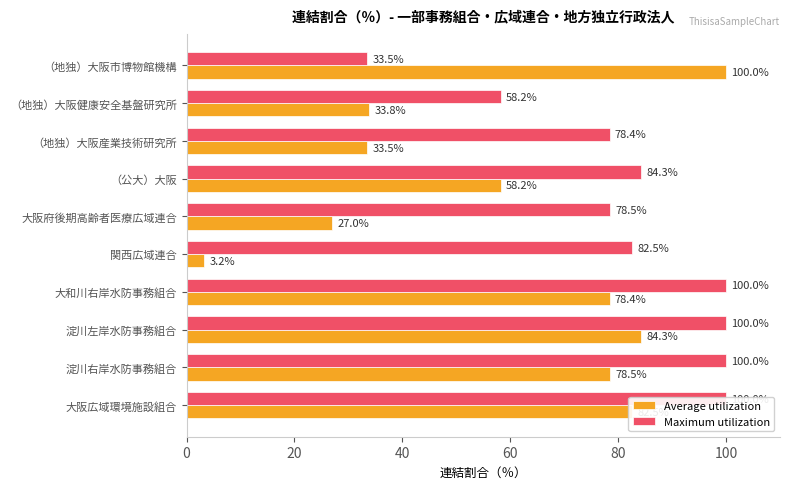

True or false: Maximum utilization has a value of 178.9 at 淀川右岸水防事務組合.

False